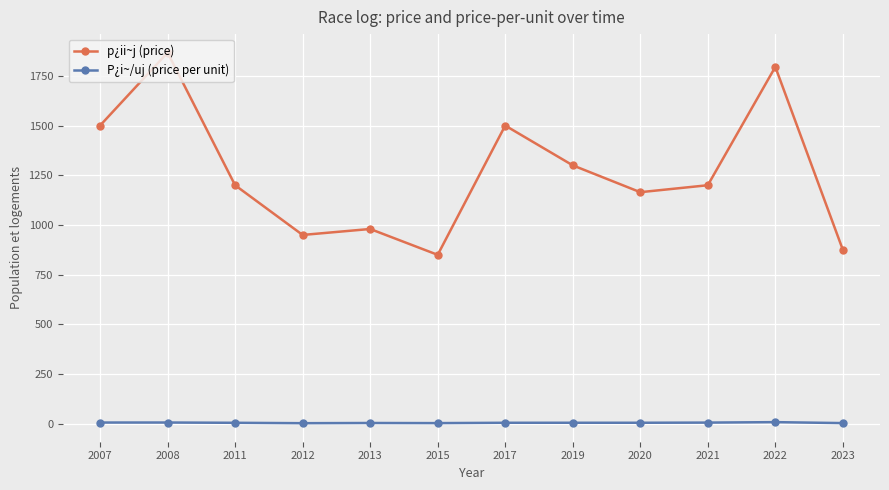

Which category has the highest value across all series?

2008